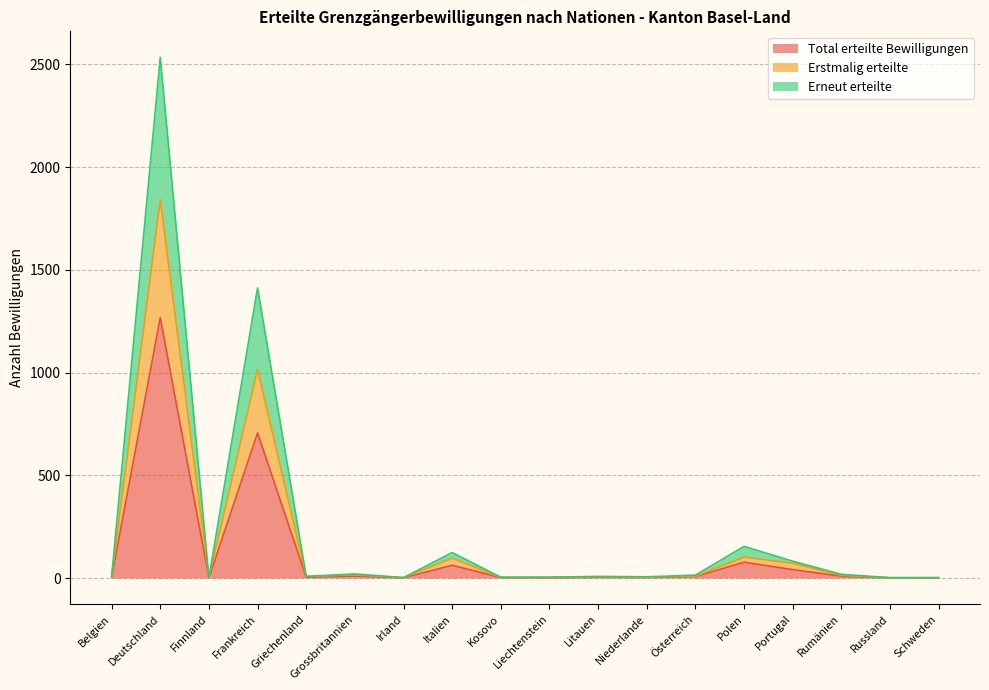

True or false: Total erteilte Bewilligungen and Erneut erteilte cross at least once.

False